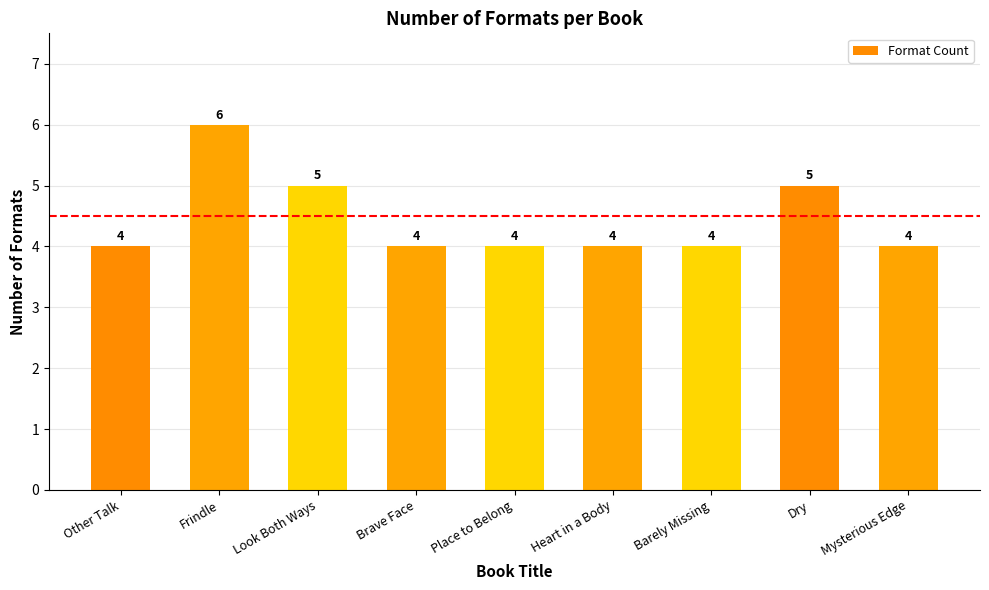

Approximately how many times larger is the value at Heart in a Body compared to Mysterious Edge?

1.0